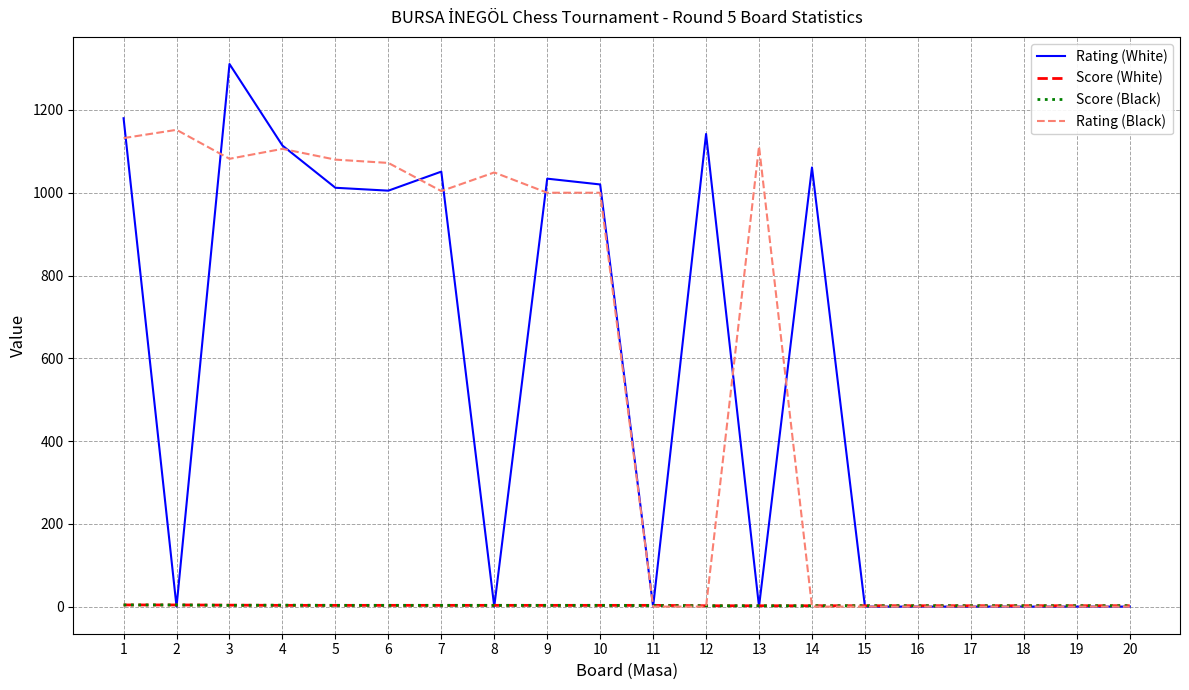

Is the value of Rating (White) at 5 greater than the value of Score (White) at 2?

Yes